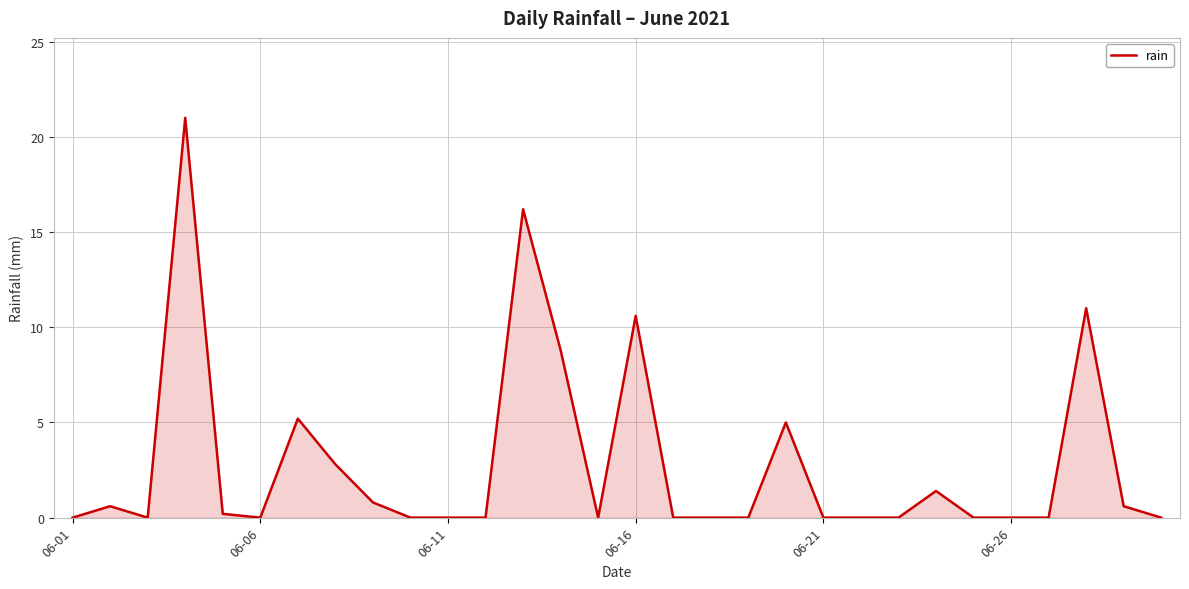

What is the greatest value displayed?

21.0